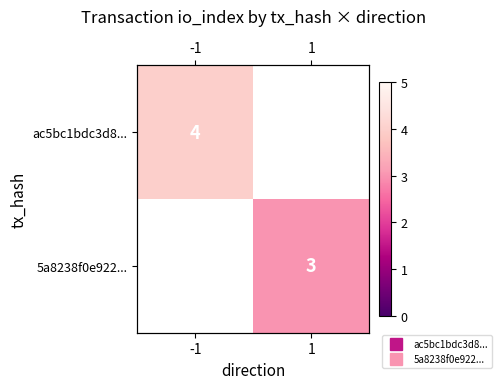

How many series are shown in this chart?

2